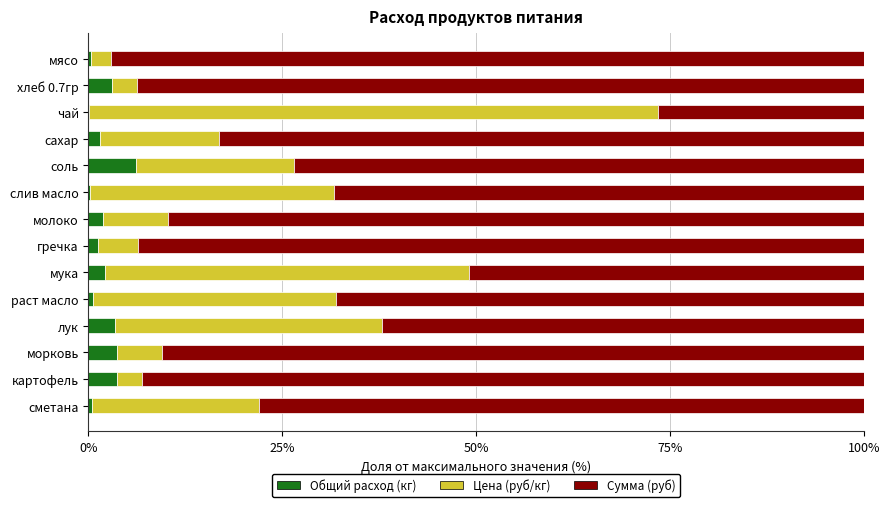

What is the total value across all series at соль?

100.0